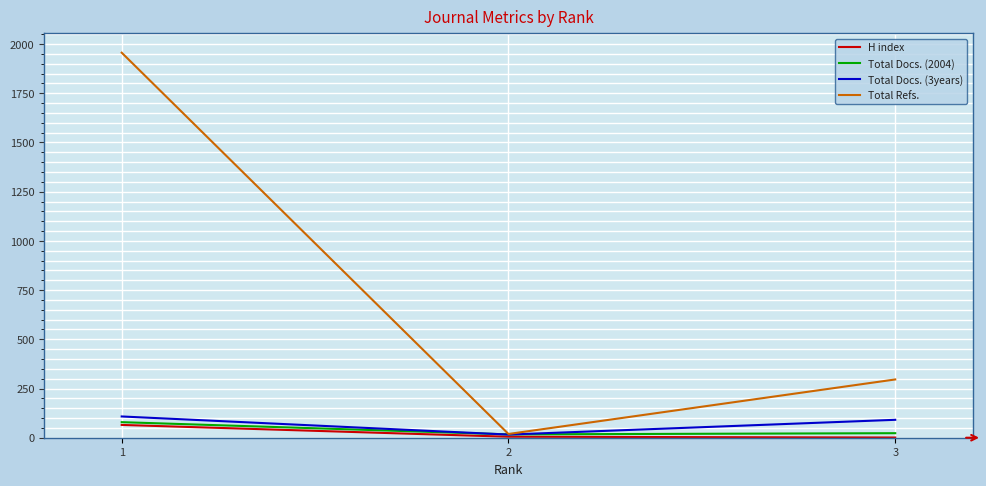

At which label does Total Docs. (2004) reach its peak?

1